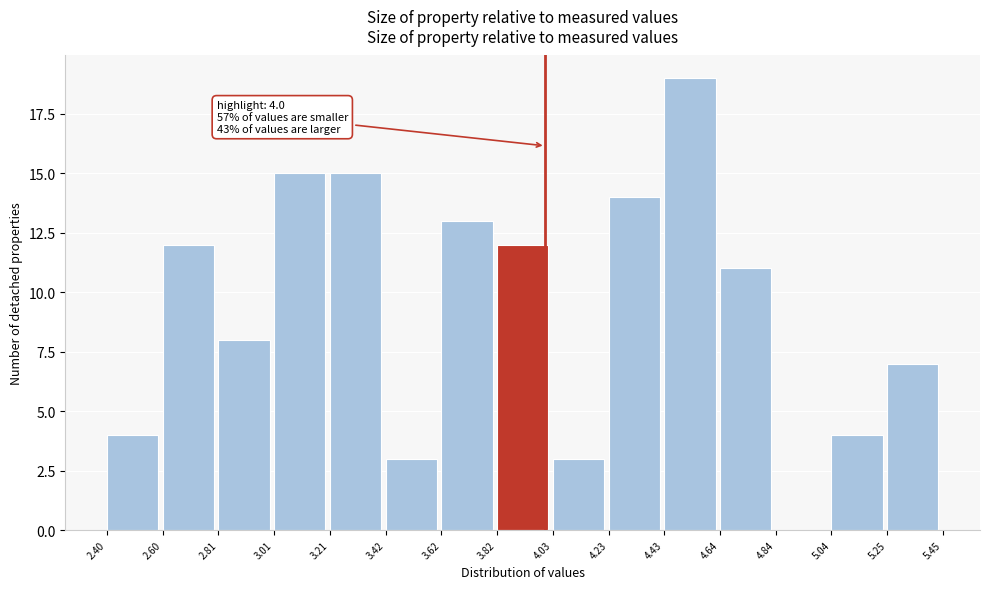

Which range on the x-axis has the tallest bar?

4.43 to 4.64